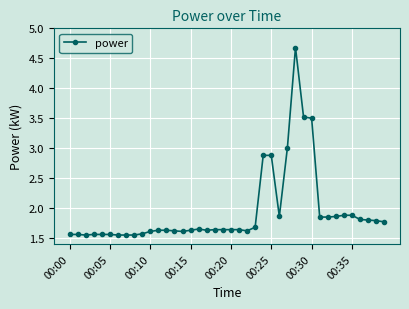

How many series are shown in this chart?

1